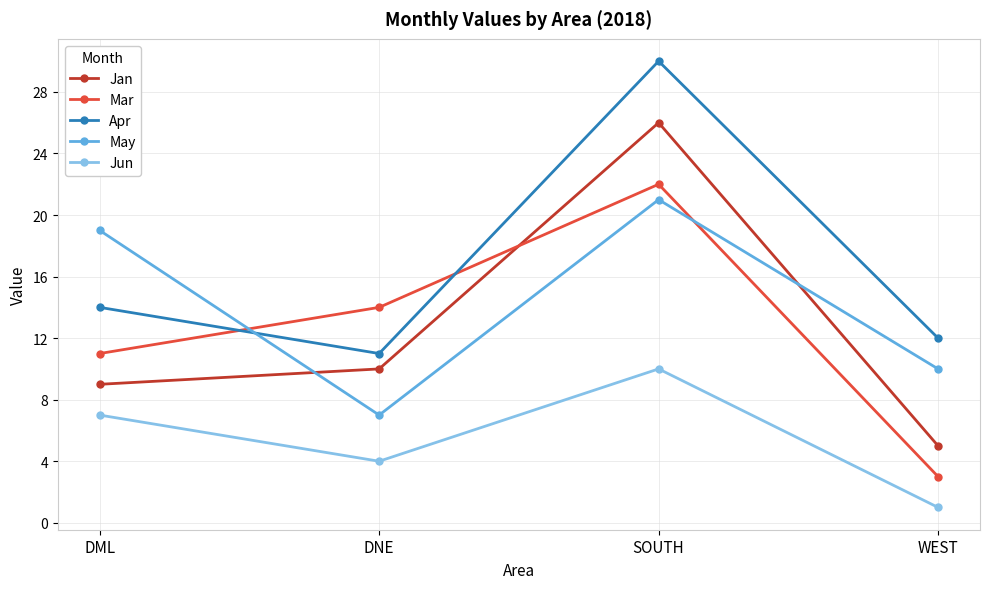

What is the spread (max minus min) of values at DML?

12